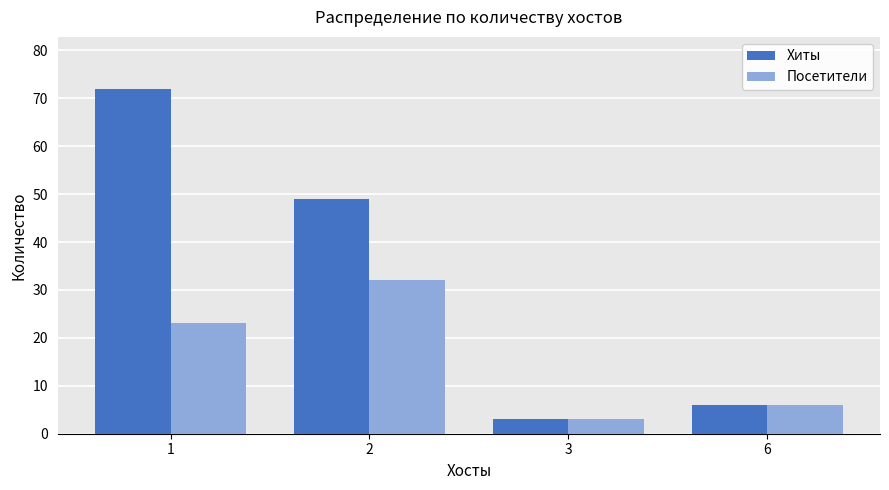

What is the value of the Посетители bar at the 1st from the left?

23